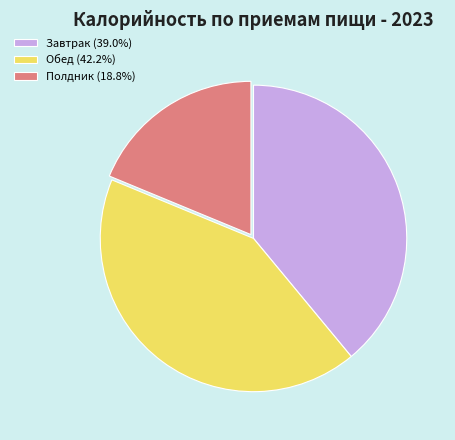

Which has a higher value, Обед or Полдник?

Обед